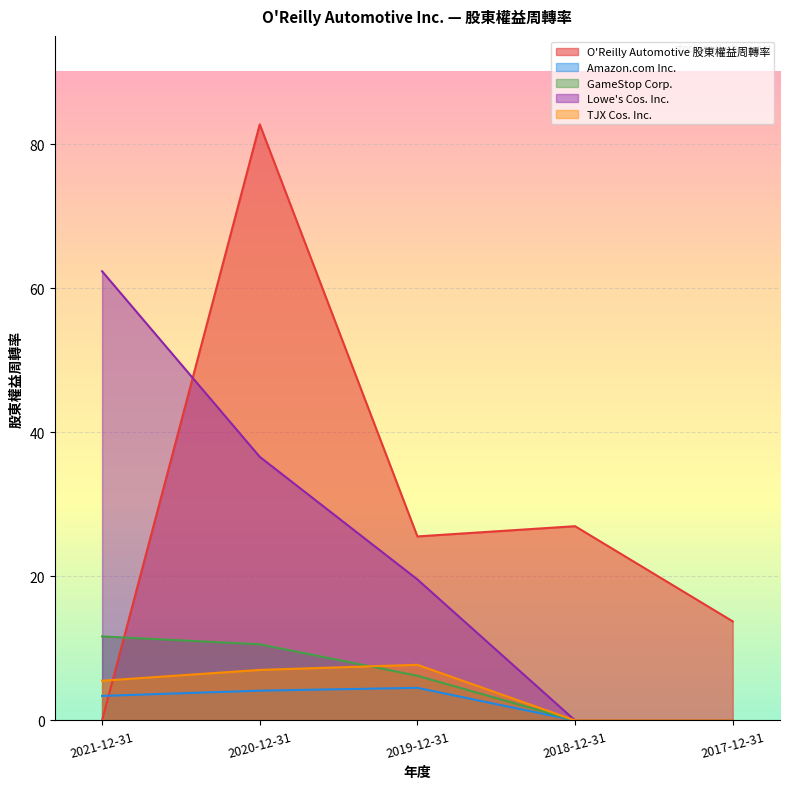

How many data points in Amazon.com Inc. are above 3?

3